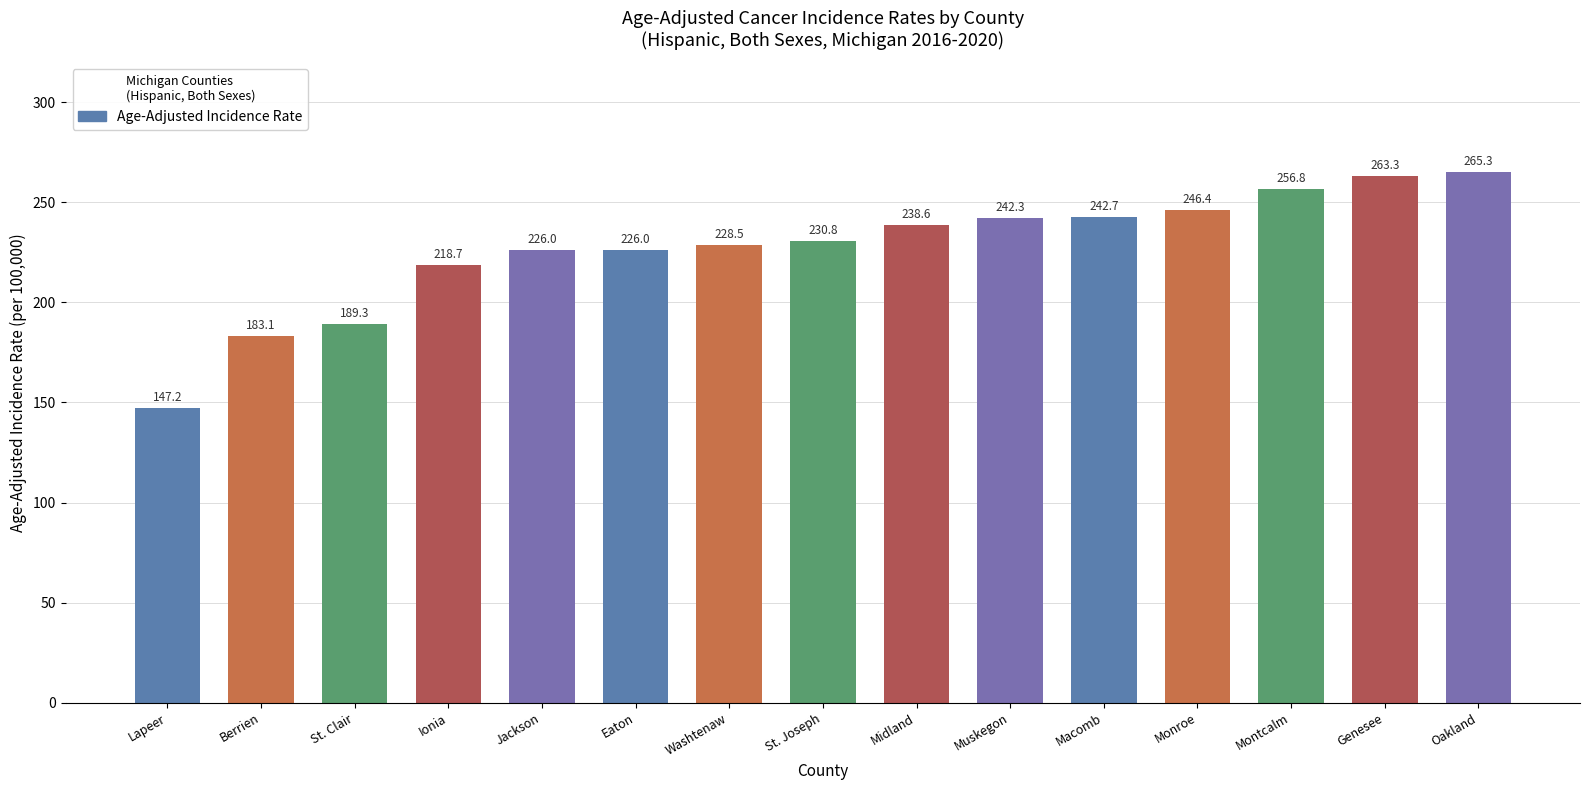

Reading left to right, what are all the values shown in this chart?

Lapeer=147.2	Berrien=183.1	St. Clair=189.3	Ionia=218.7	Jackson=226.0	Eaton=226.0	Washtenaw=228.5	St. Joseph=230.8	Midland=238.6	Muskegon=242.3	Macomb=242.7	Monroe=246.4	Montcalm=256.8	Genesee=263.3	Oakland=265.3